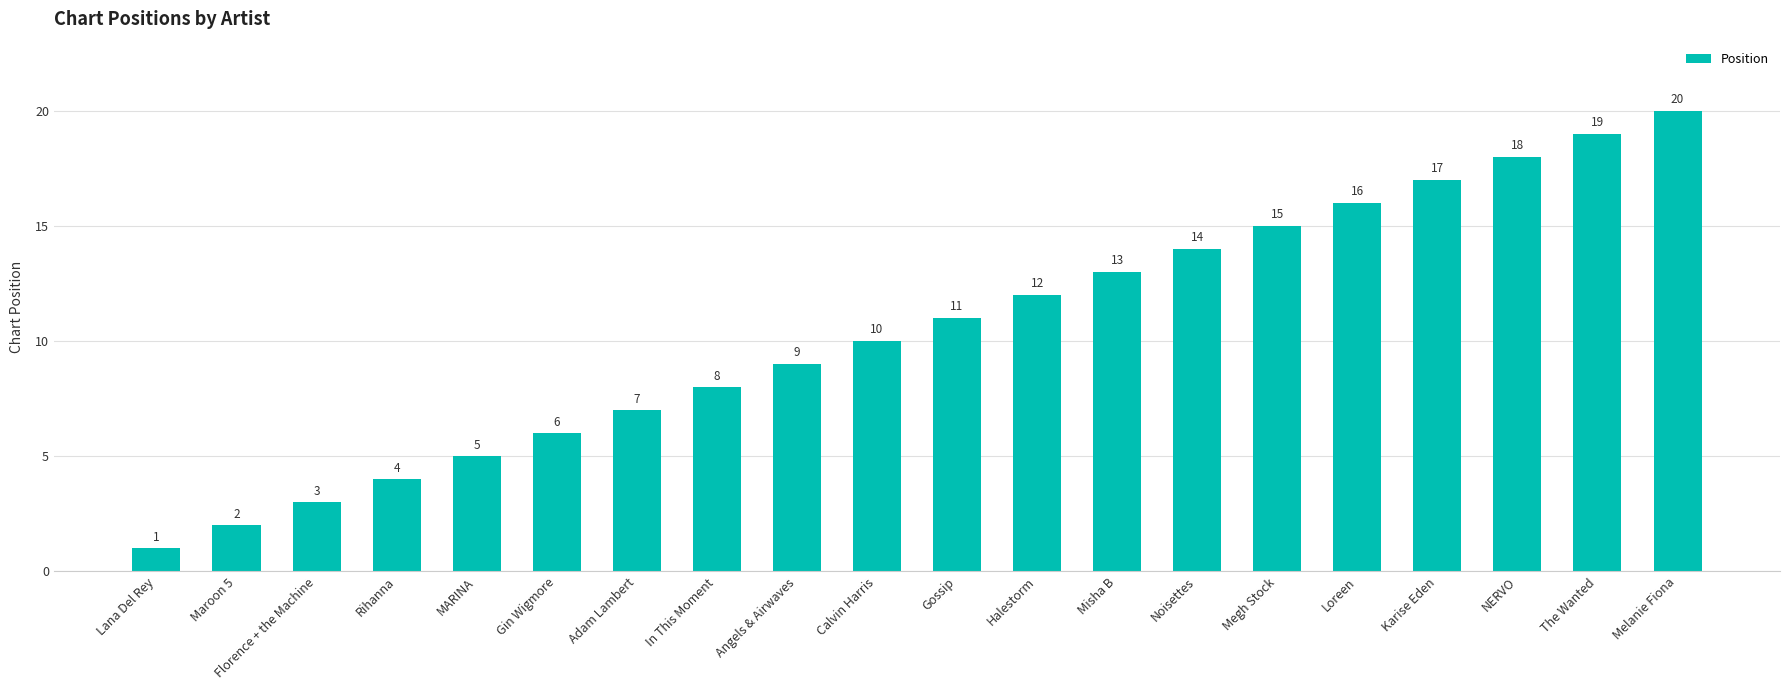

Reading left to right, list all the values displayed in this chart.

Lana Del Rey=1	Maroon 5=2	Florence + the Machine=3	Rihanna=4	MARINA=5	Gin Wigmore=6	Adam Lambert=7	In This Moment=8	Angels & Airwaves=9	Calvin Harris=10	Gossip=11	Halestorm=12	Misha B=13	Noisettes=14	Megh Stock=15	Loreen=16	Karise Eden=17	NERVO=18	The Wanted=19	Melanie Fiona=20